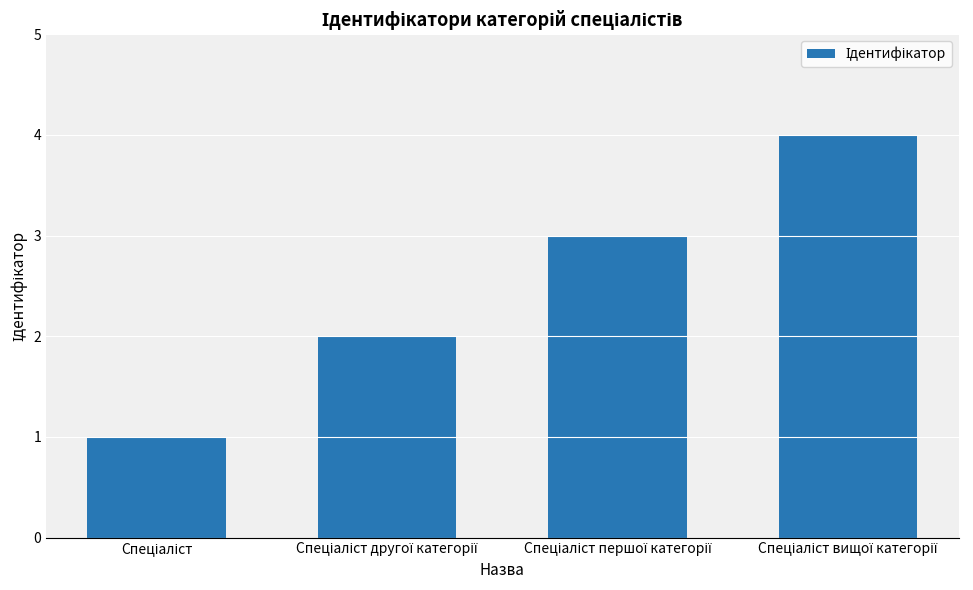

What is the greatest value displayed?

4